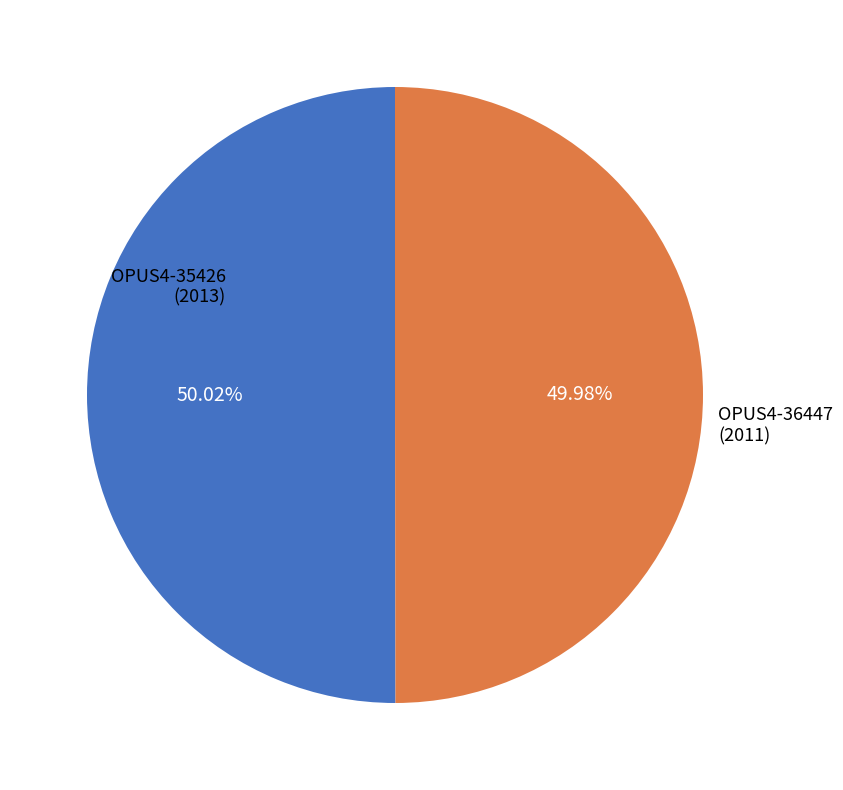

Is there any slice that represents more than half of the pie?

Yes